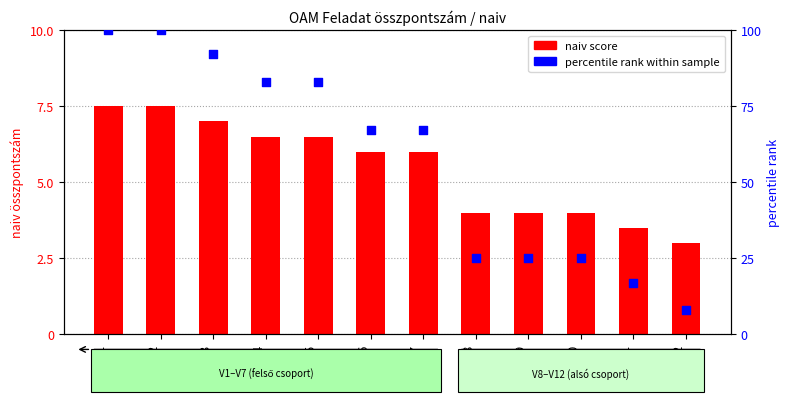

Is the value of naiv score at V3 greater than the value of percentile rank at V3?

No